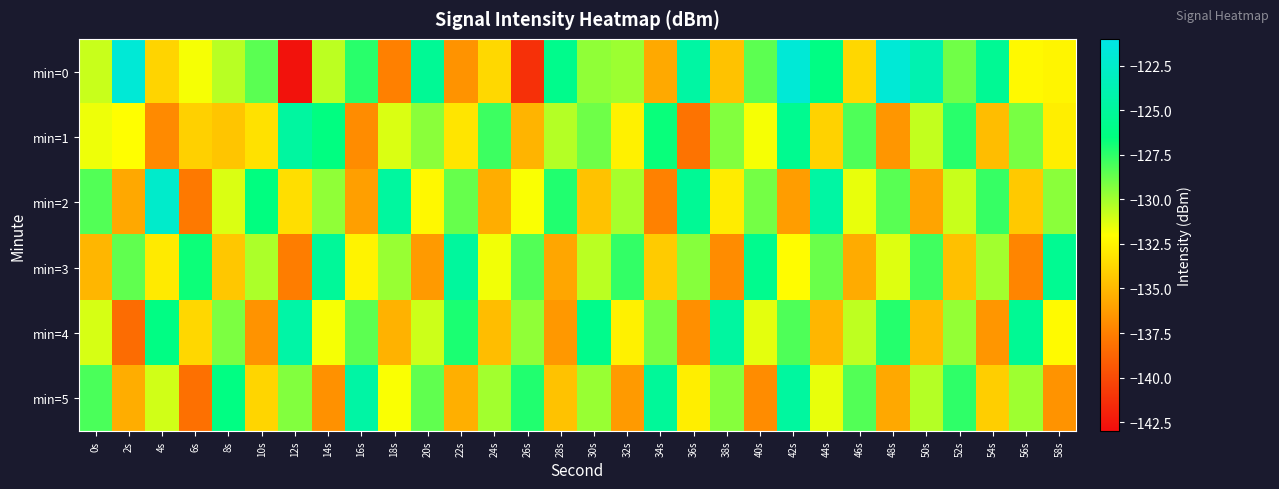

Count the number of categories in the chart.

30